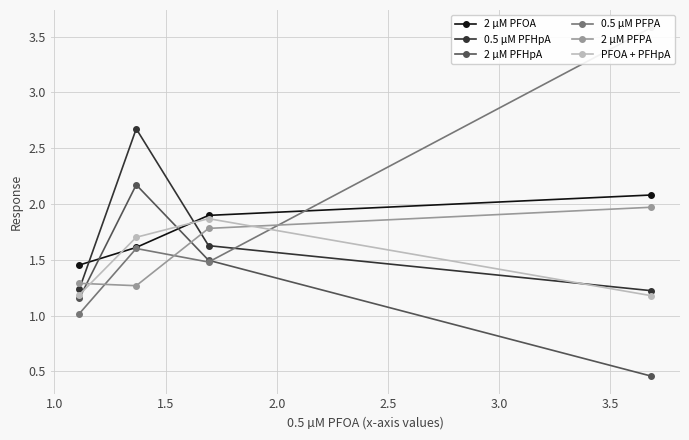

What is the smallest value displayed?

0.5